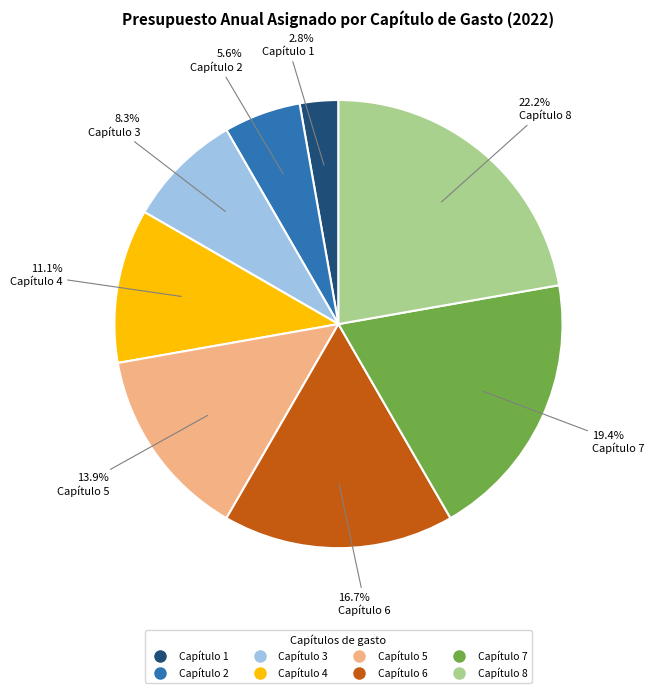

The Capítulo 5 slice represents 14% of the pie. True or false?

True